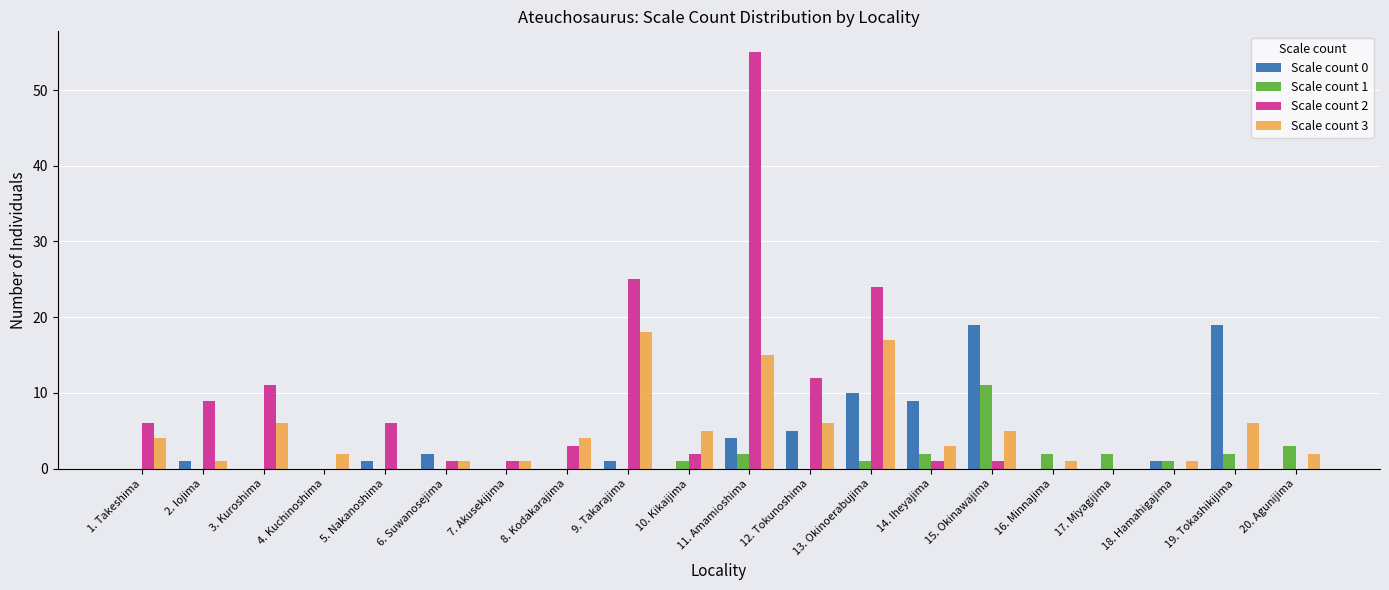

Count the number of categories in the chart.

20